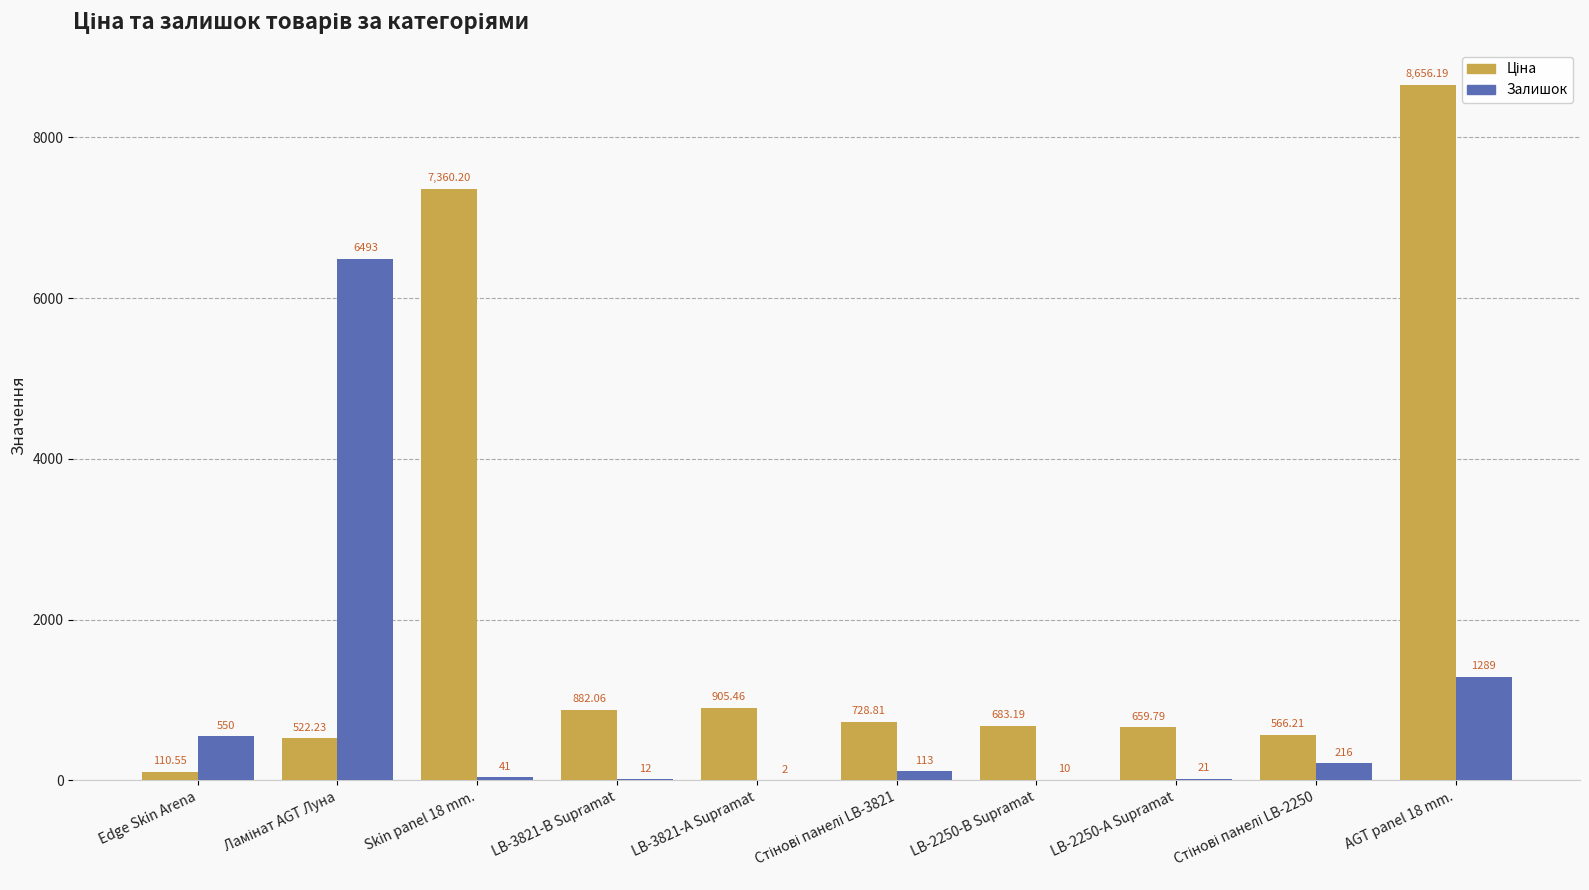

At which category is the sum across all series the highest?

AGT panel 18 mm.